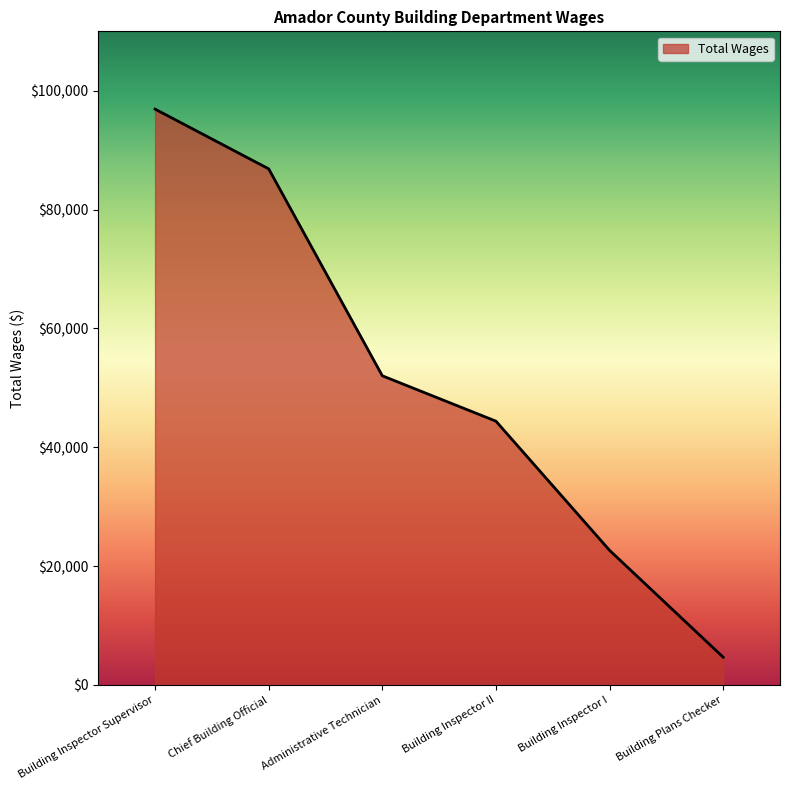

What is the ratio of the value at Building Inspector Supervisor to the value at Chief Building Official?

1.1